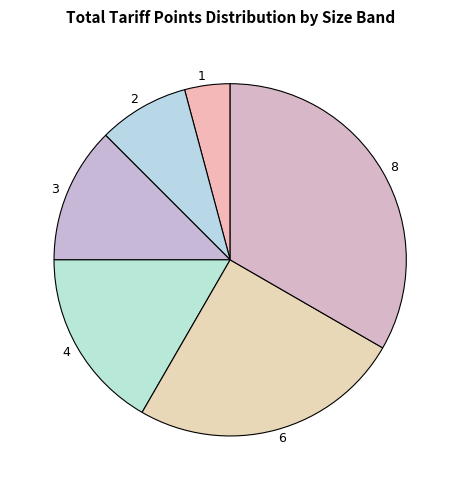

Which category has the biggest portion of the pie?

8